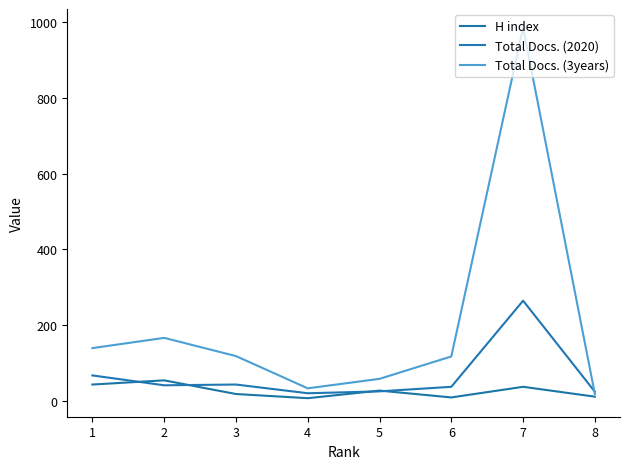

List the labels in order of Total Docs. (2020) value, largest first.

7, 1, 3, 2, 6, 5, 8, 4